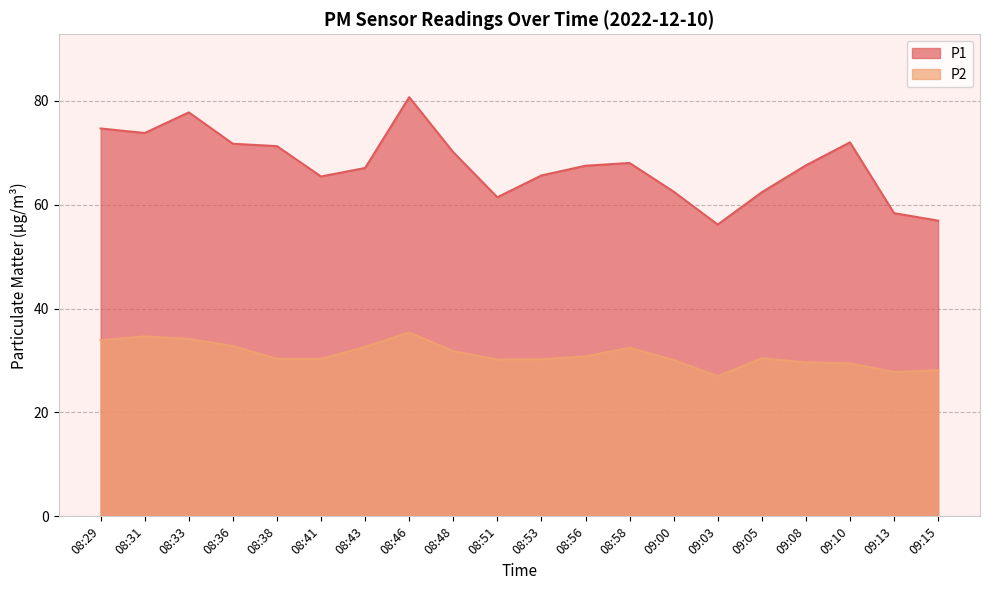

What is the label of the 9th point from the left?

08:48